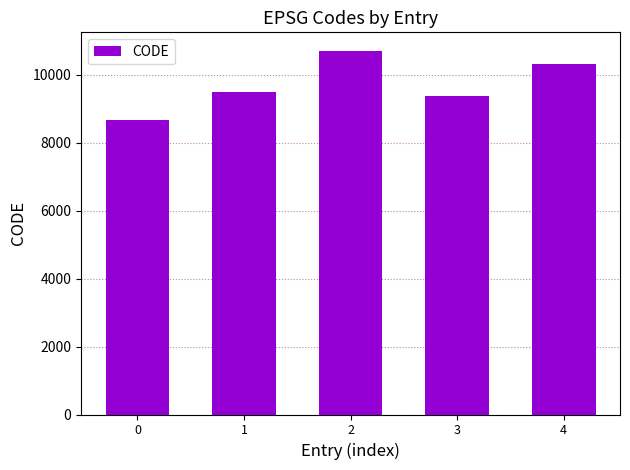

Reading right to left, extract all data points from this chart.

4=10323	3=9375	2=10707	1=9483	0=8676